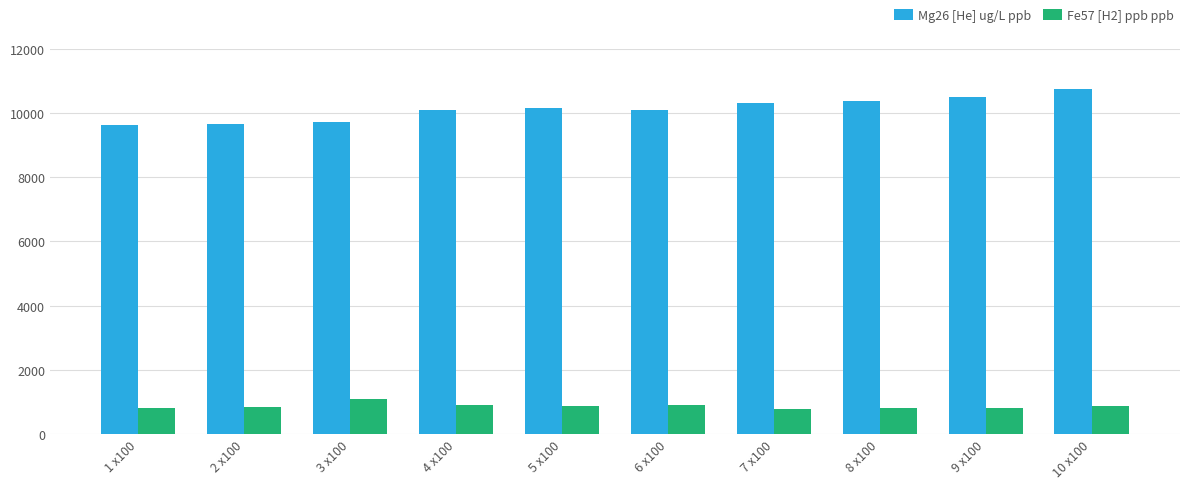

At how many categories does at least one series exceed 7365?

10